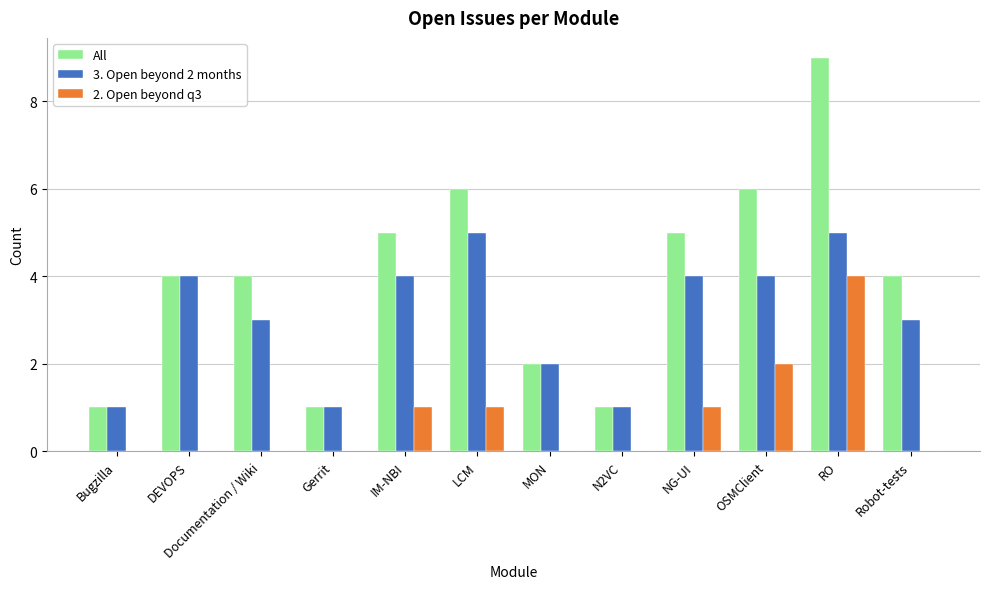

At which category is the sum across all series the highest?

RO